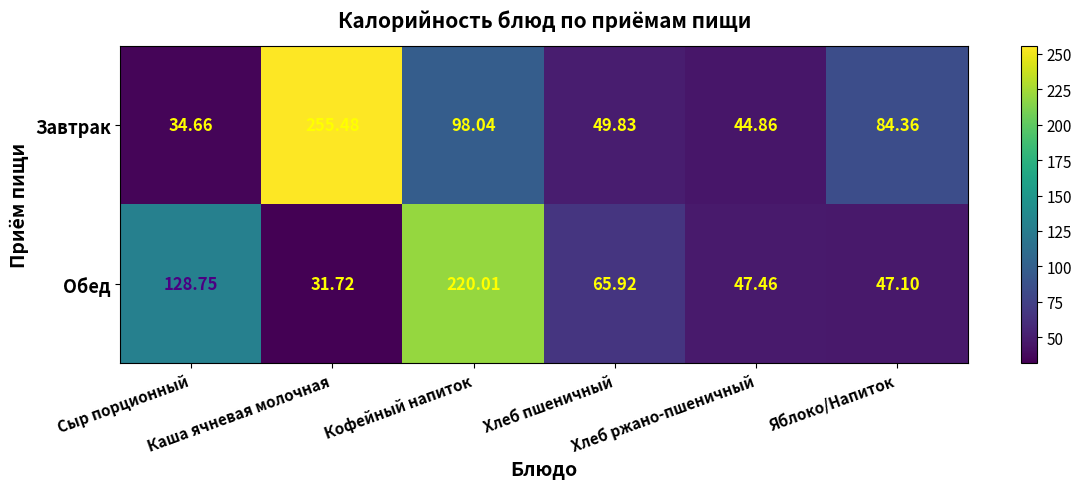

What is the spread (max minus min) of values at Кофейный напиток?

122.0